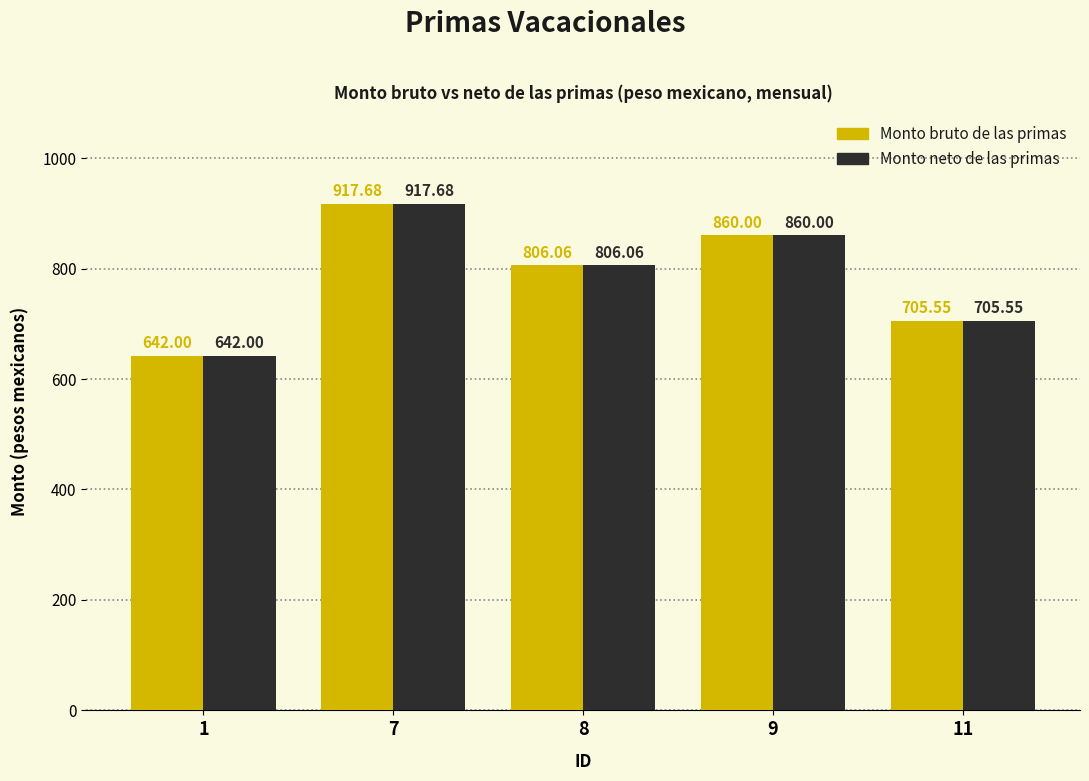

At which category is the sum across all series the highest?

7